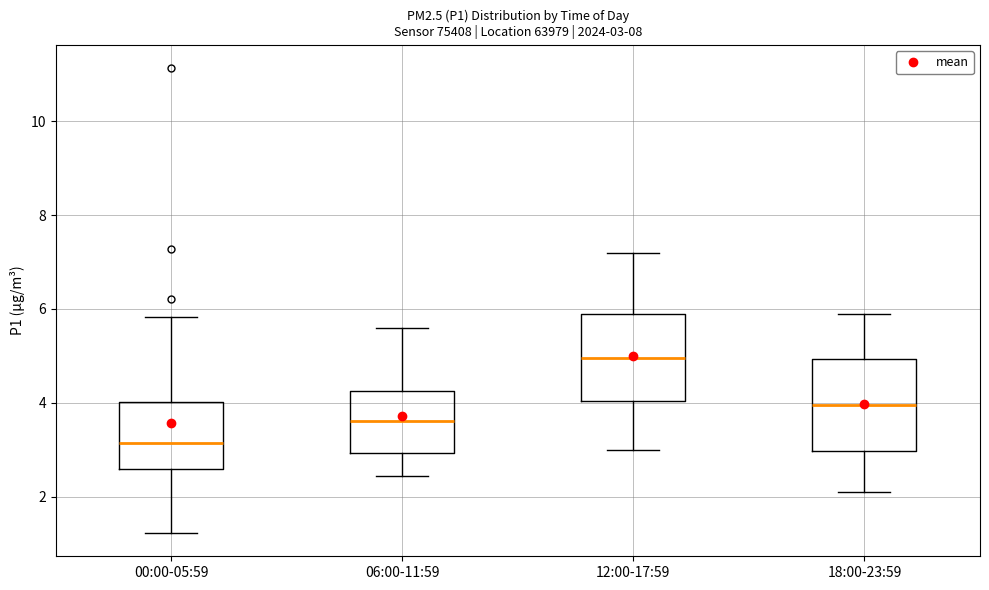

Which box has the highest median line?

12:00-17:59